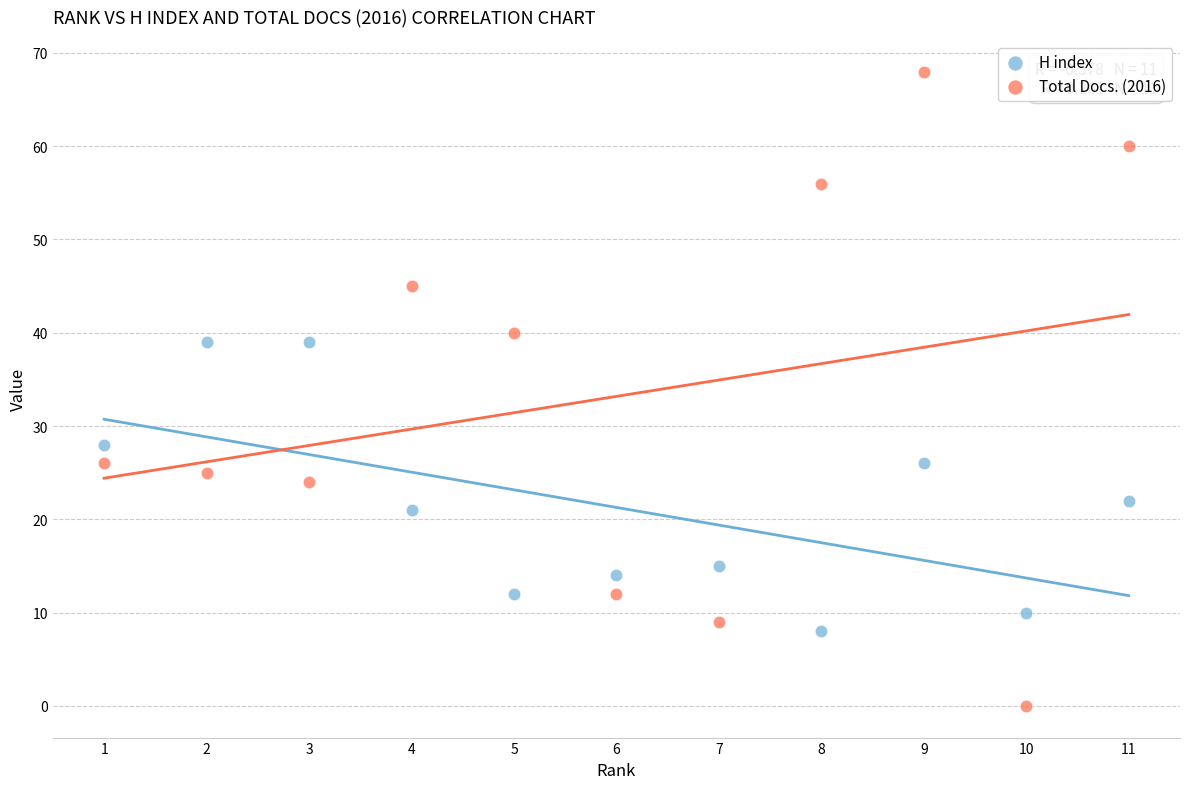

Across all data points, what is the range of Y values (max minus min)?

68